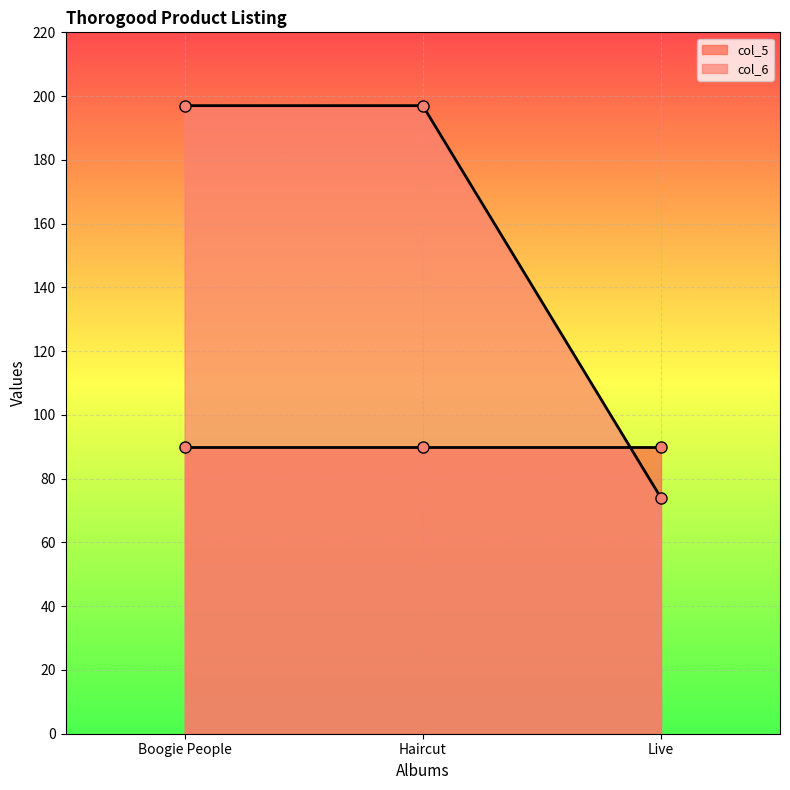

Does the chart display data point markers on the line(s)?

Yes